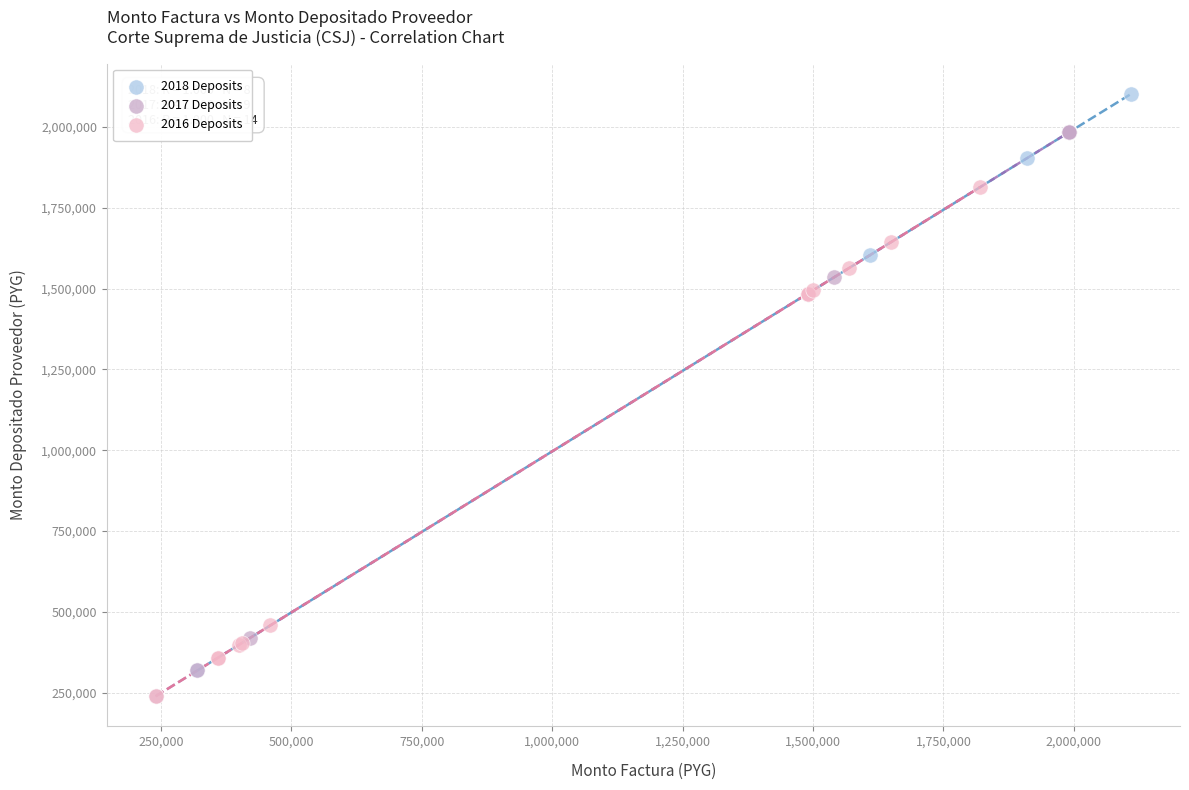

Which series contains the highest Y value?

2018 Deposits